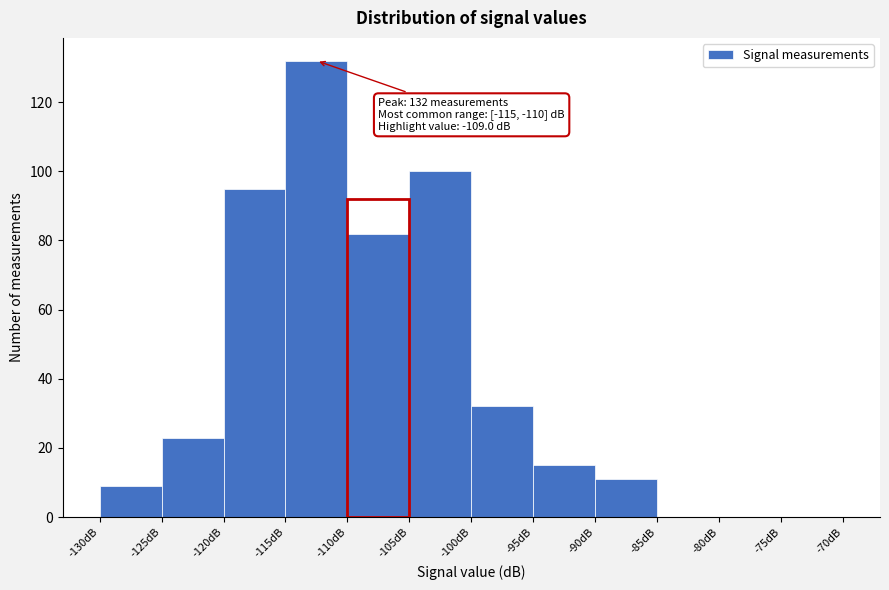

Which range on the x-axis has the tallest bar?

-115 to -110